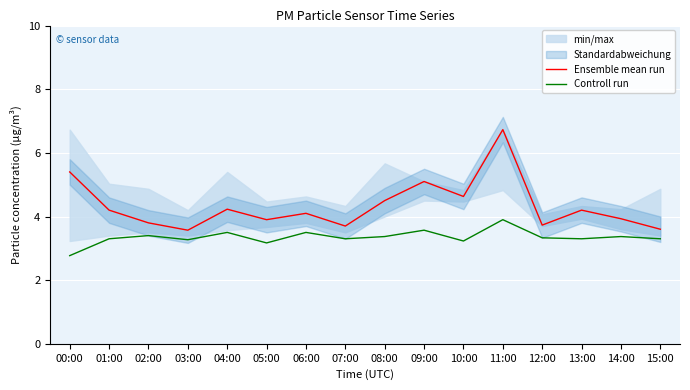

At which category does Controll run reach its first local valley?

03:00